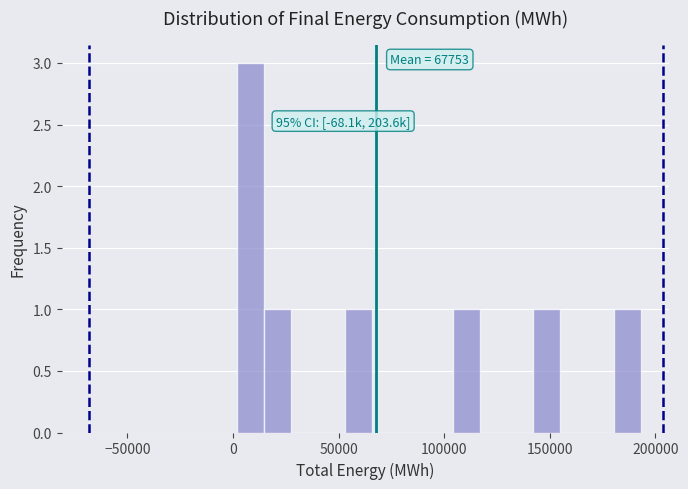

Read against the x-axis, roughly where is the centre of the tallest bar?

10000